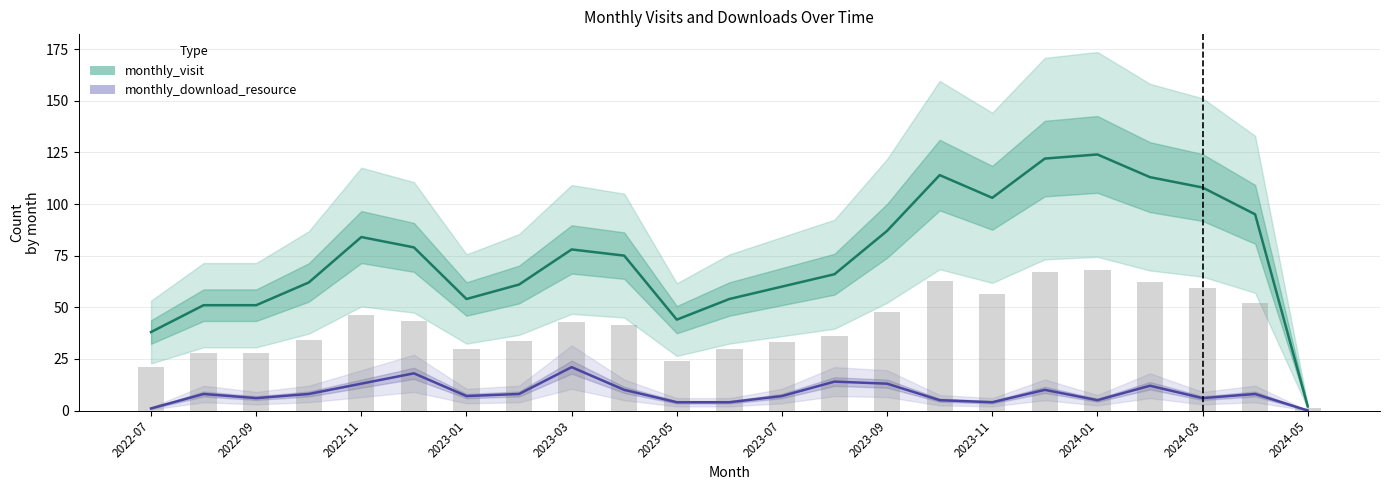

Which series changed the most between 2023-05 and 2023-07?

monthly_visit